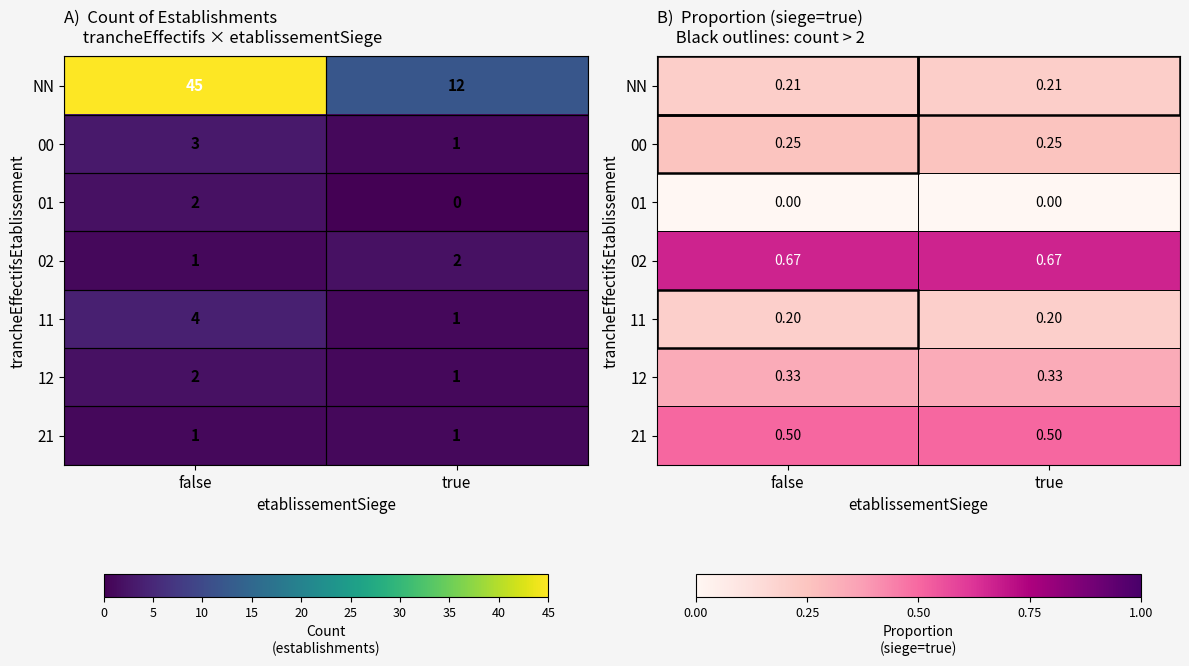

How many categories are shown in the chart?

2